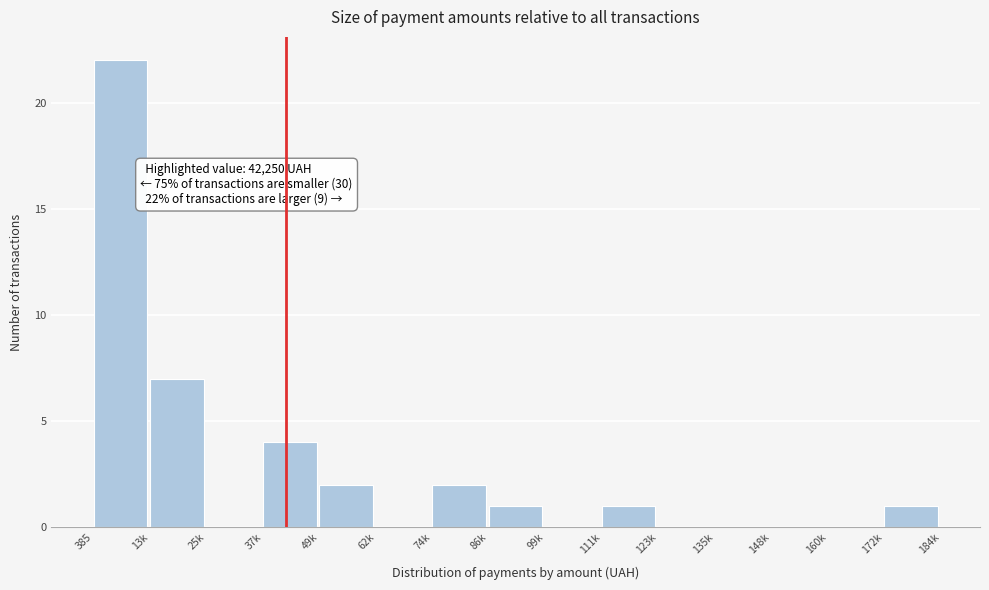

Reading left to right, what are all the values shown in this chart?

385=22	13k=7	25k=0	37k=4	49k=2	62k=0	74k=2	86k=1	99k=0	111k=1	123k=0	135k=0	148k=0	160k=0	172k=1